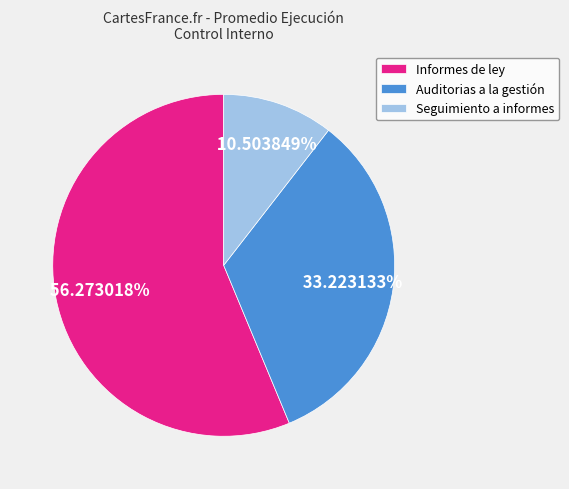

Does Seguimiento a informes represent more than half of the total?

No